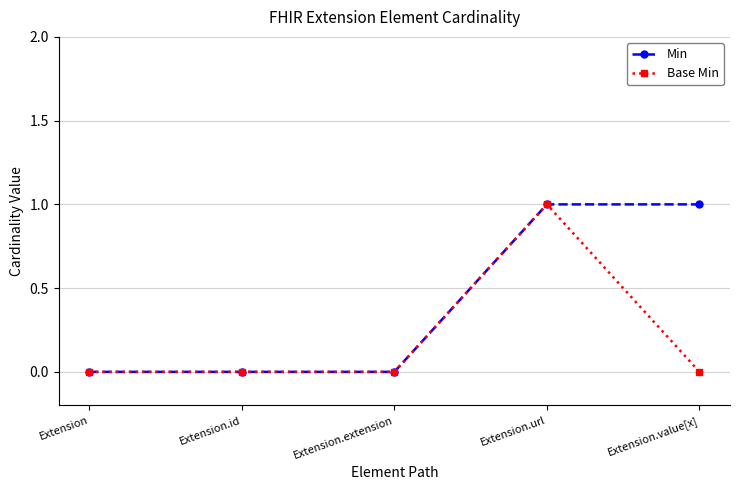

The value of Min at Extension.value[x] is 0. True or false?

False